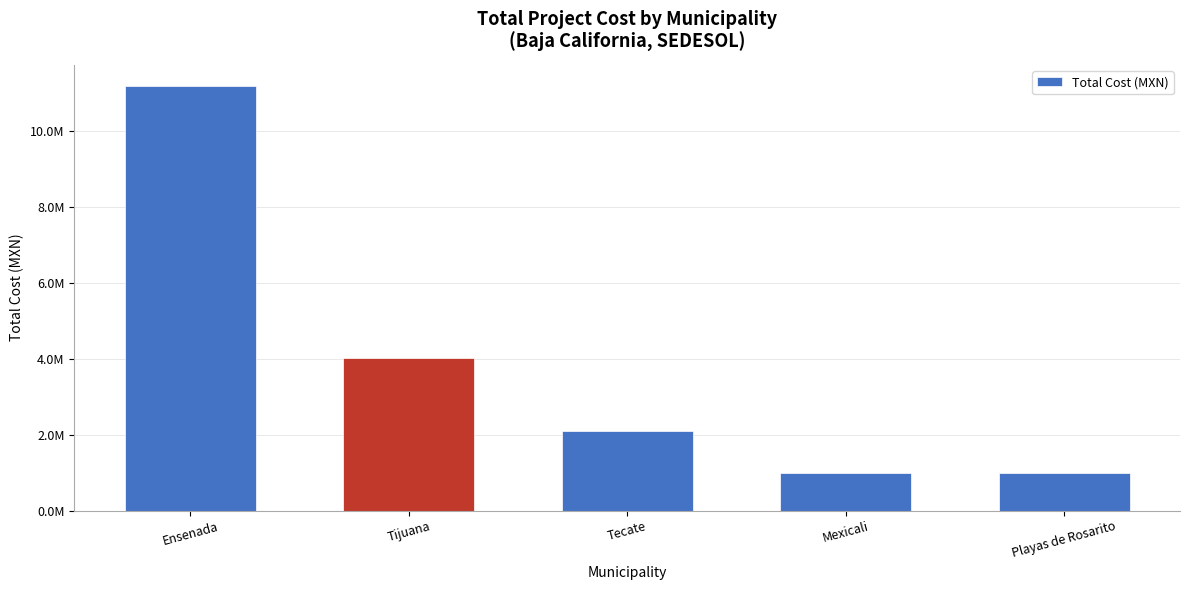

Between Mexicali and Tecate, which is larger?

Tecate